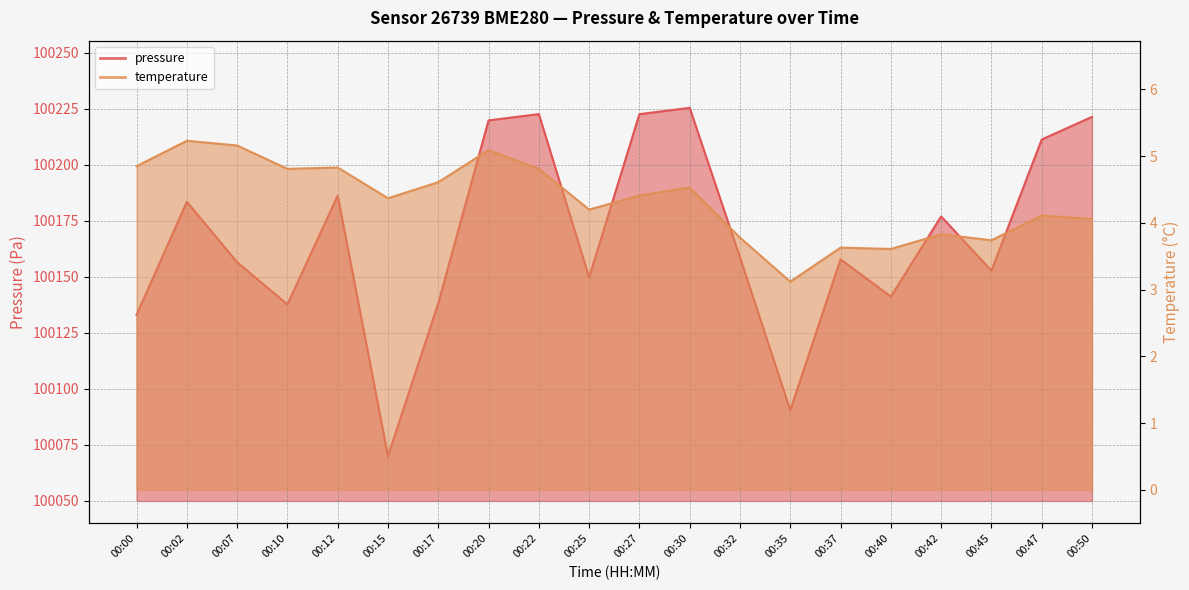

At which label does pressure first exceed 100158?

00:02